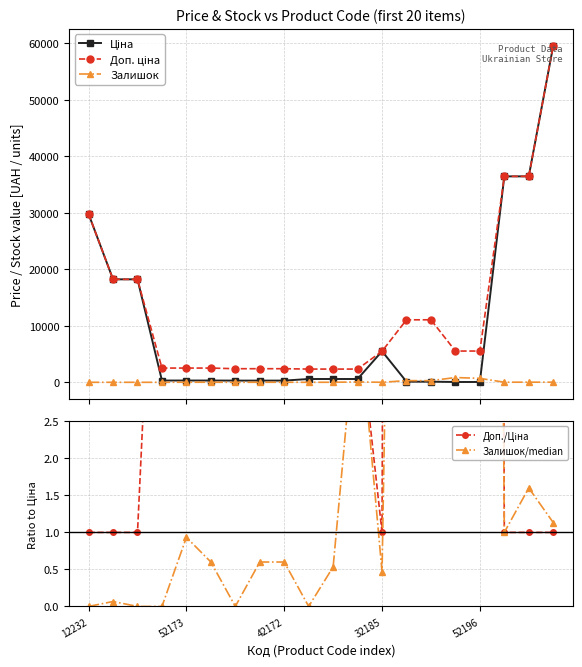

Rank the series at 17 from lowest to highest value.

Доп./Ціна, Залишок/median, Залишок, Ціна, Доп. ціна